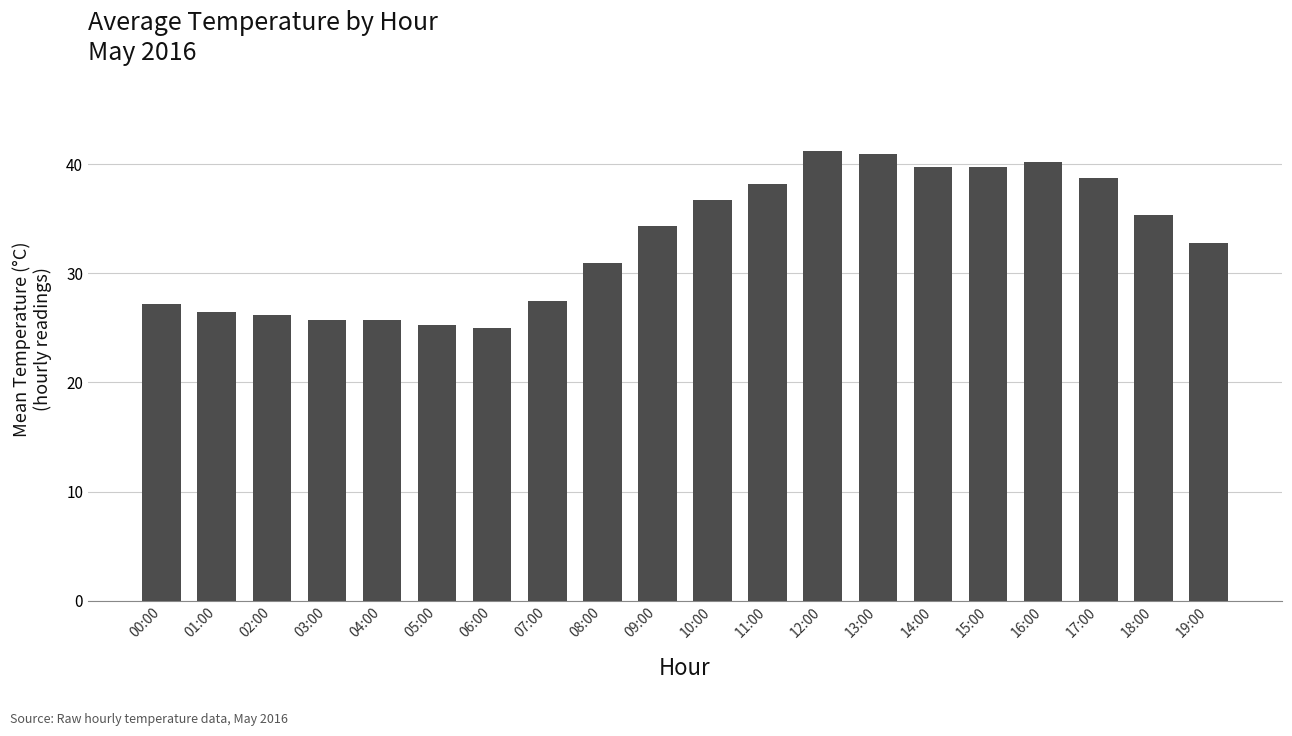

Approximately how many times larger is the value at 05:00 compared to 12:00?

0.6